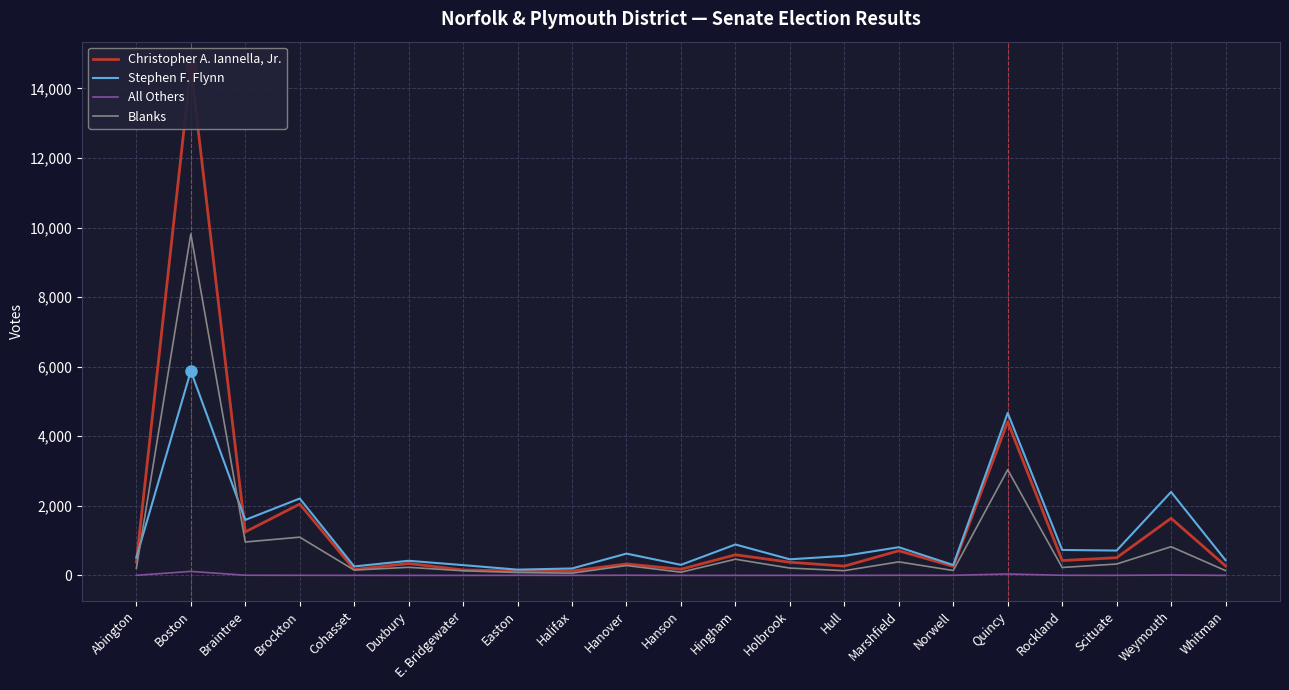

List the labels in order of Christopher A. Iannella, Jr. value, largest first.

Boston, Quincy, Brockton, Weymouth, Braintree, Marshfield, Hingham, Scituate, Rockland, Abington, Holbrook, Duxbury, Hanover, Whitman, Hull, Norwell, Hanson, Cohasset, E. Bridgewater, Easton, Halifax